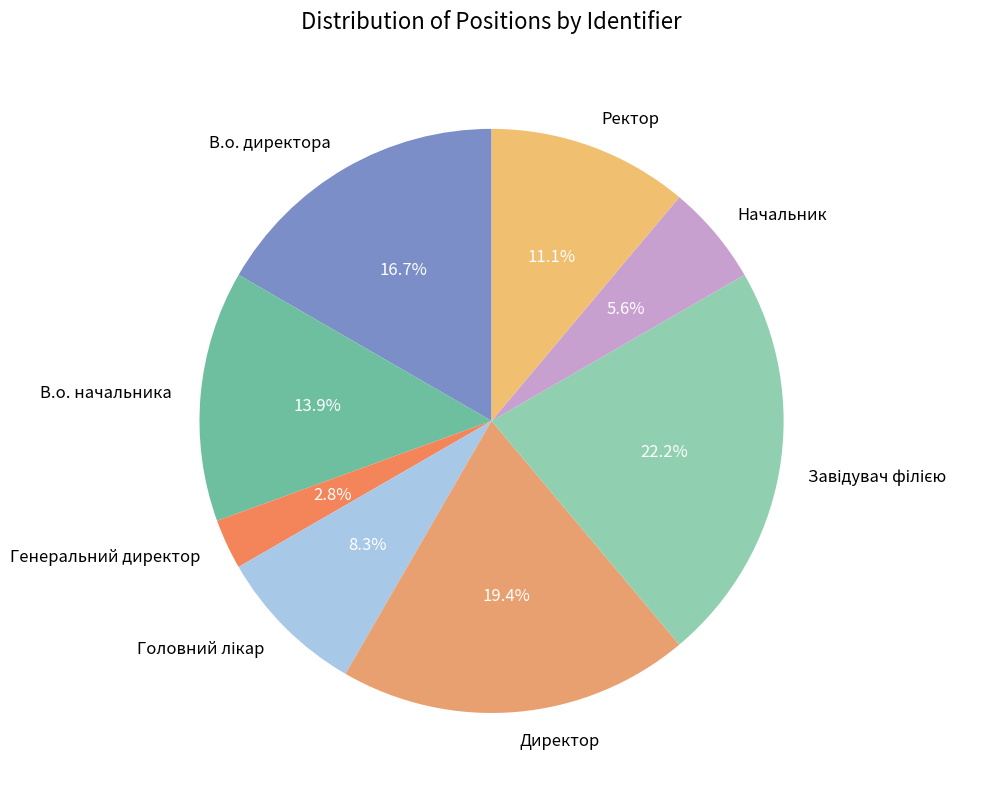

How many segments does this pie chart have?

8